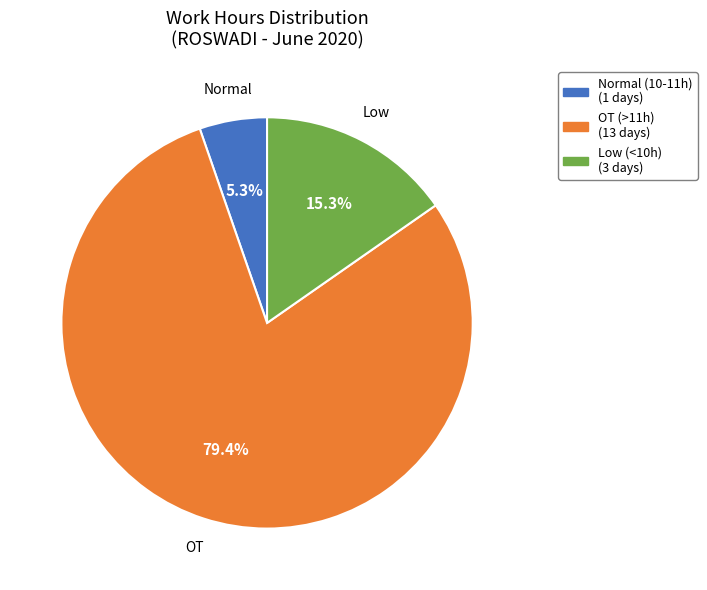

To the nearest percent, what is the average slice percentage?

33%